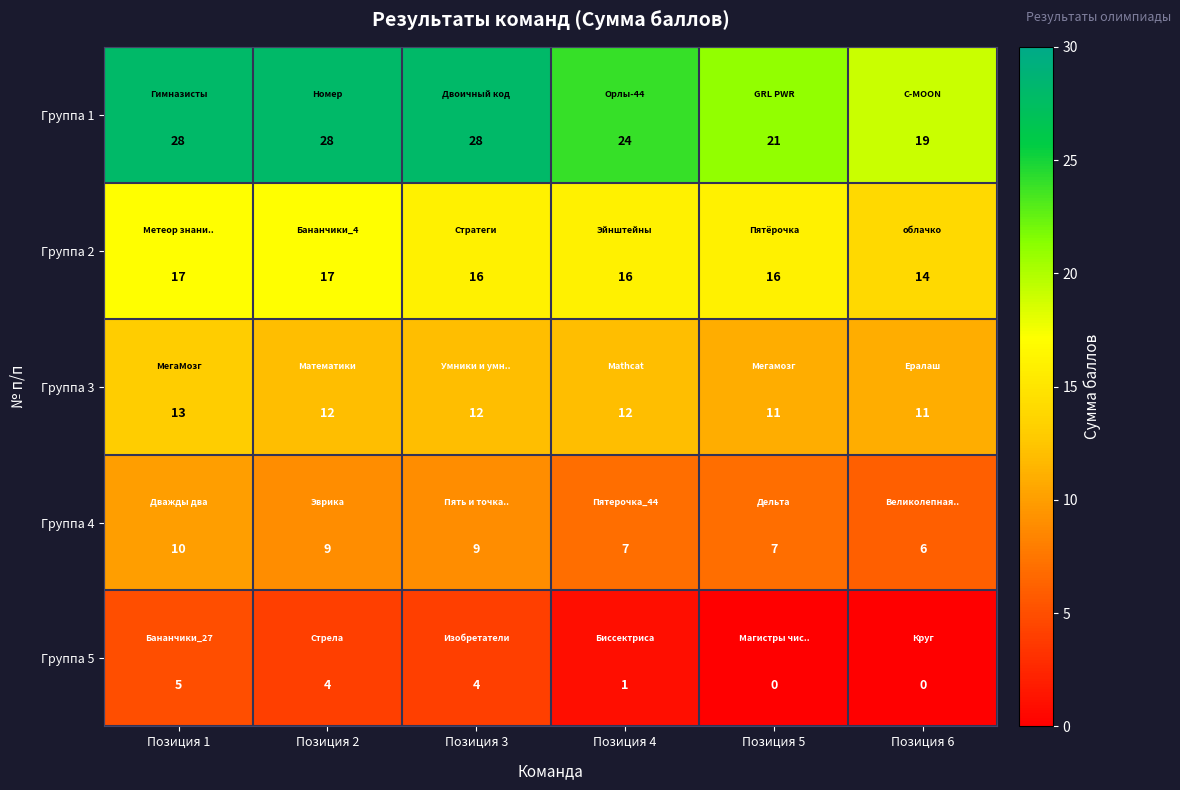

List the series in order of their peak value, highest first.

Группа 1, Группа 2, Группа 3, Группа 4, Группа 5